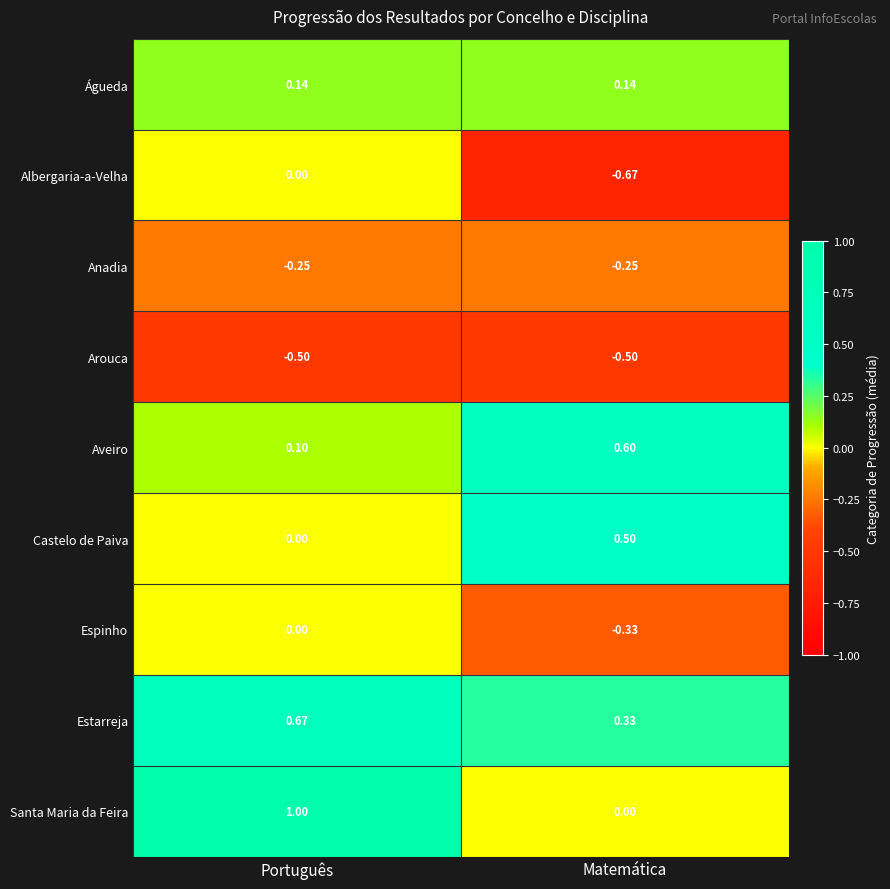

At which category is the sum across all series the highest?

Português